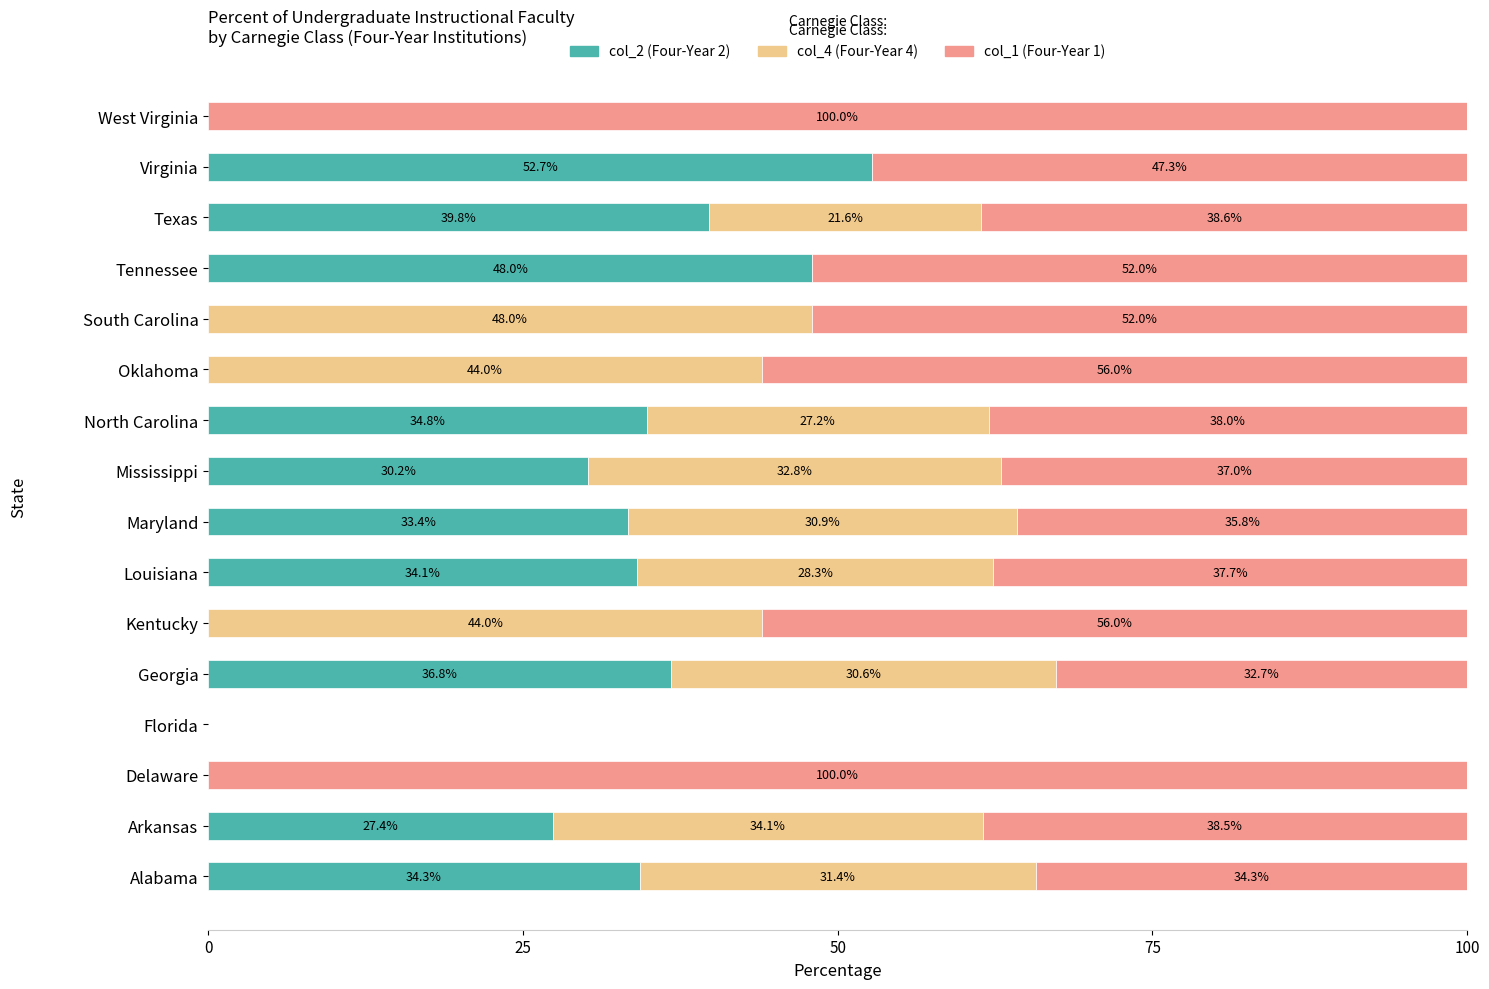

Where is col_2 (Four-Year 2) nearest to the value 26?

Arkansas